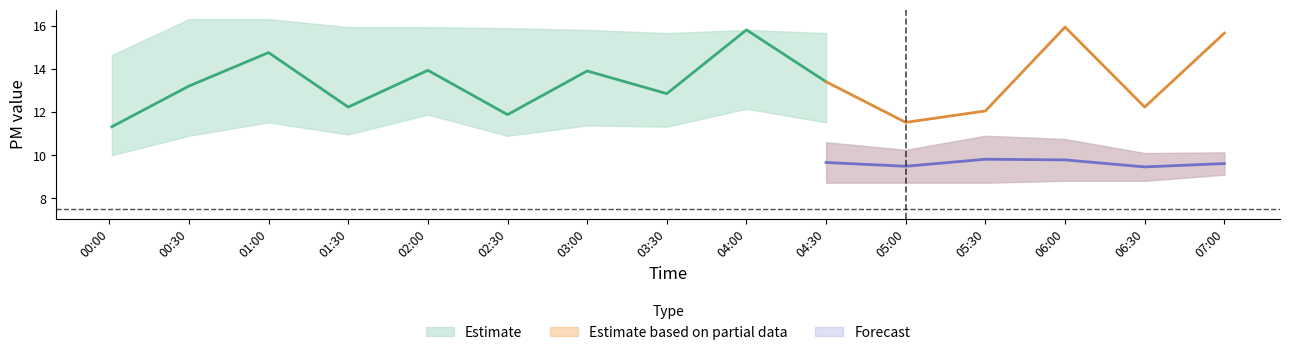

Where does the SDS_P1_lower series first go above 11?

2022-10-01 01:00